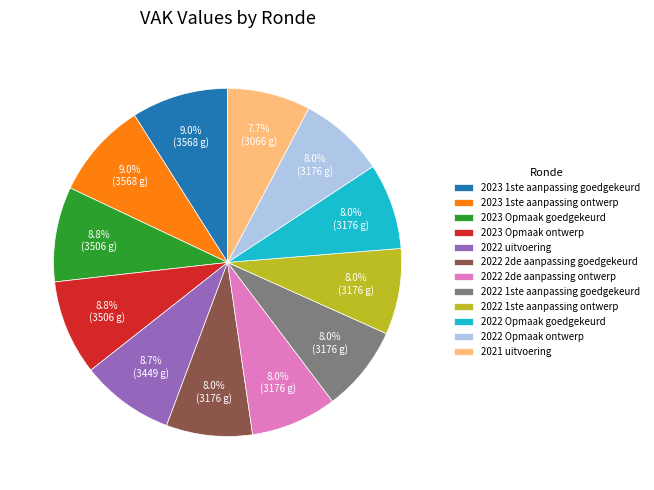

To the nearest percent, what percentage of the pie is 2023 1ste aanpassing goedgekeurd?

9%